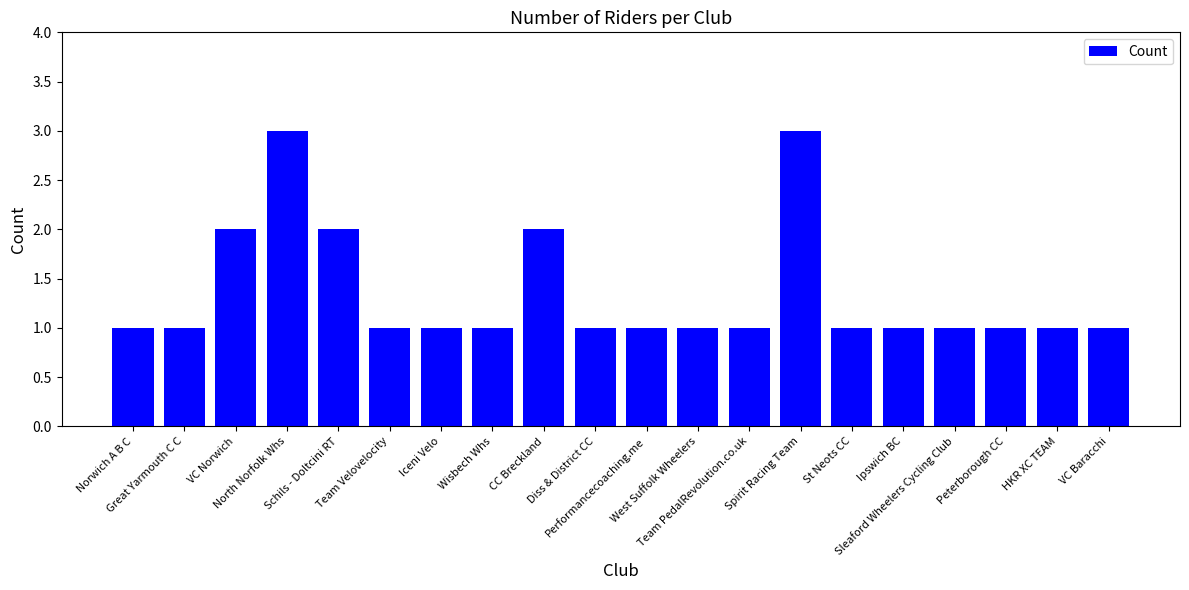

Which has a higher value, St Neots CC or North Norfolk Whs?

North Norfolk Whs